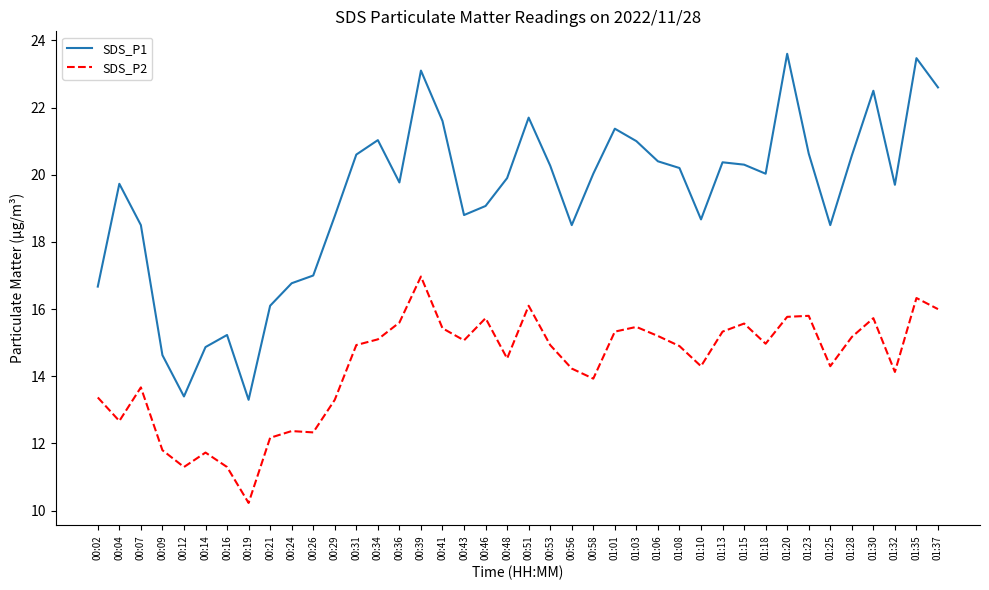

The SDS_P2 series shows 15.2 at 01:06. True or false?

True